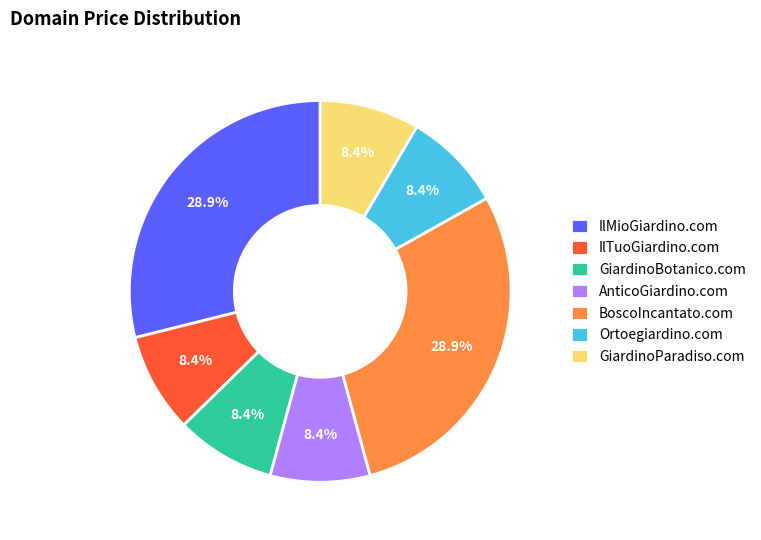

Is Ortoegiardino.com the majority of the pie?

No